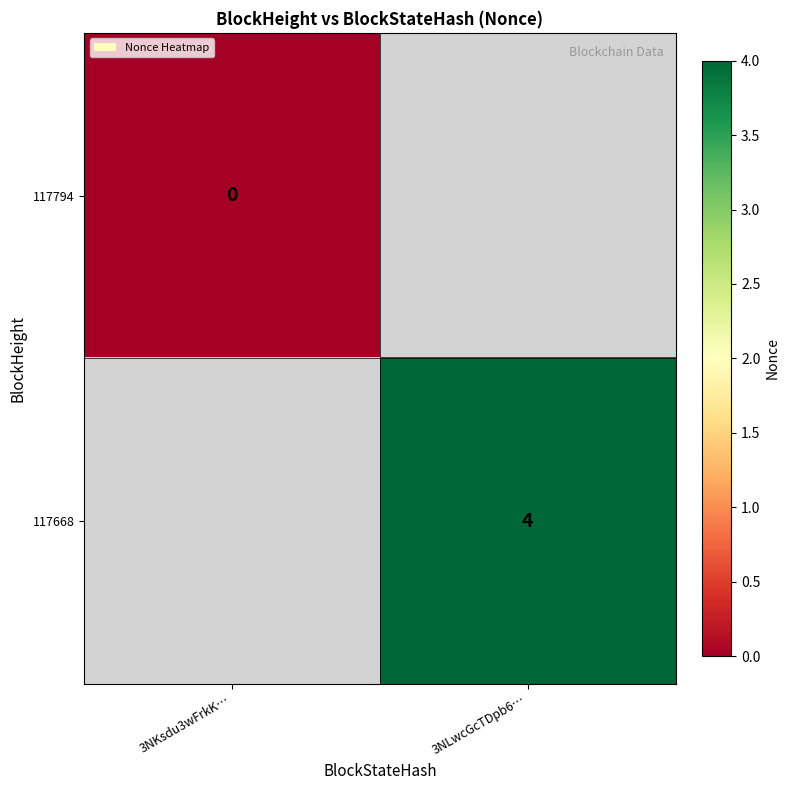

What is the maximum value shown in the chart?

4.0